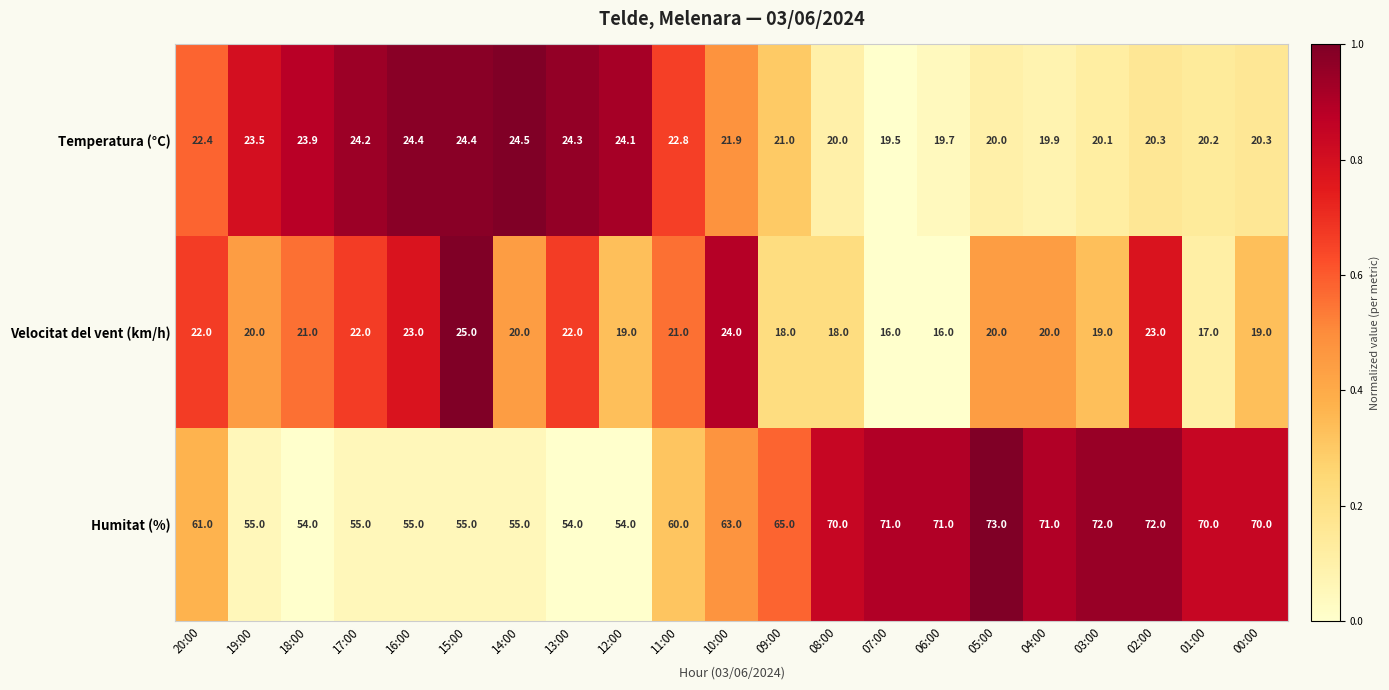

What is the approximate value of Humitat (%) at 02:00?

72.0